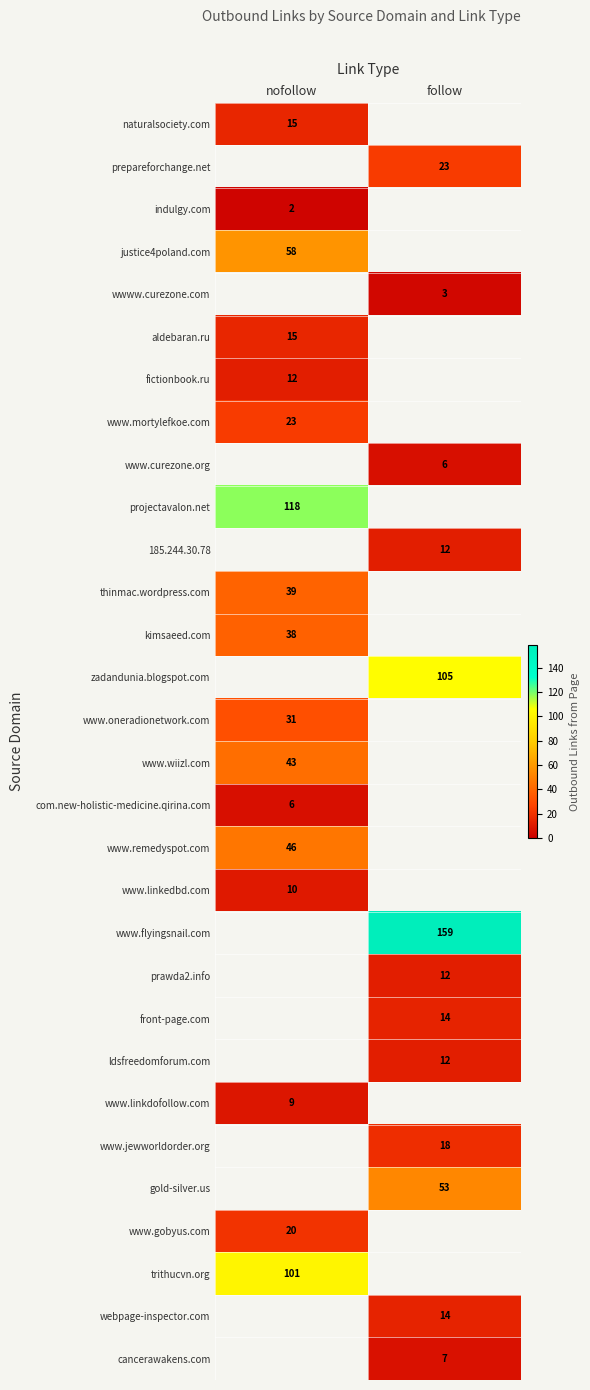

The 185.244.30.78 series shows 12 at follow. True or false?

True